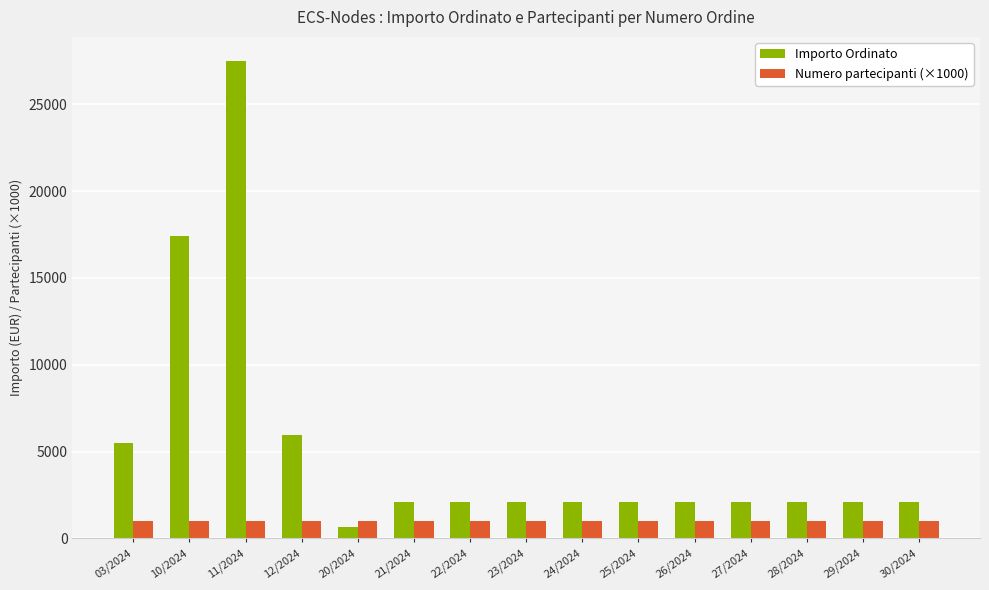

The Numero partecipanti (×1000) series shows 1000.0 at 29/2024. True or false?

True